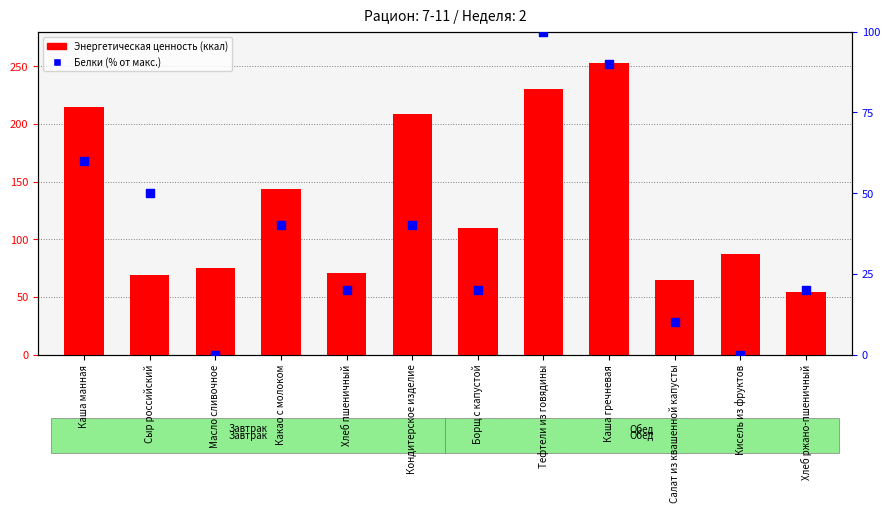

At how many categories does at least one series exceed 172?

4